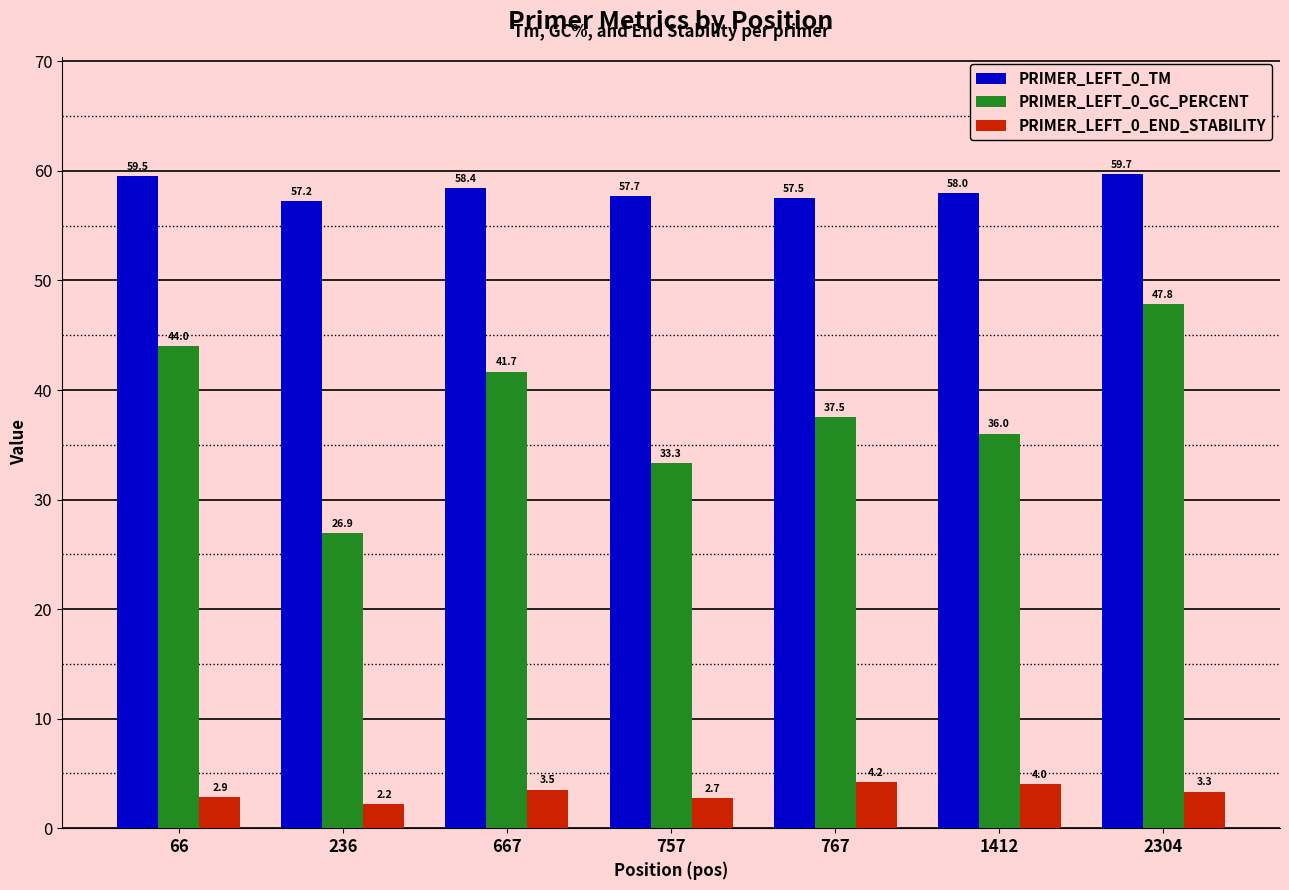

How many data points in PRIMER_LEFT_0_GC_PERCENT are less than 37?

3